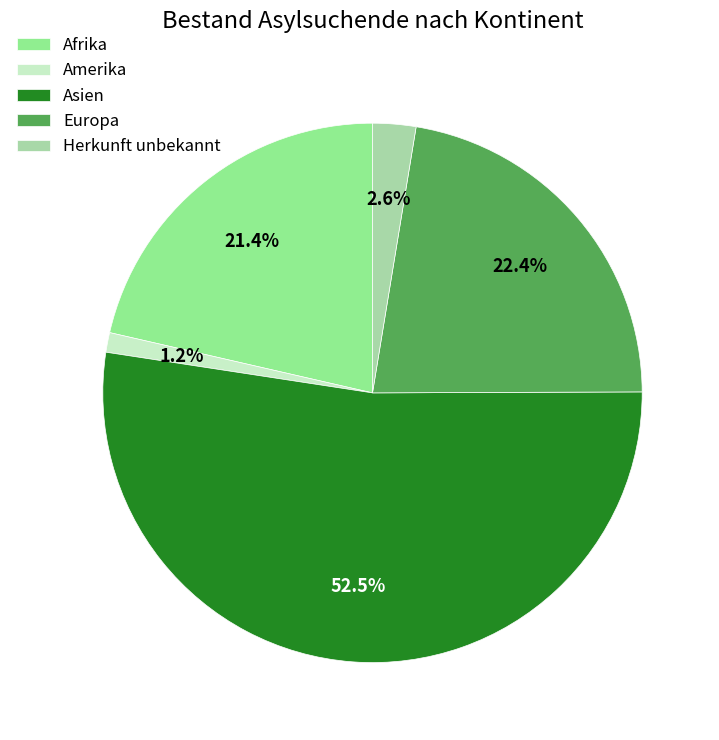

What portion of the pie excludes Amerika?

98.8%